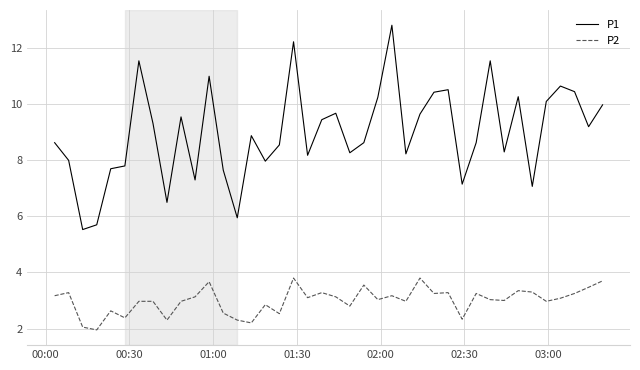

Is this an area chart (filled region under the line)?

No